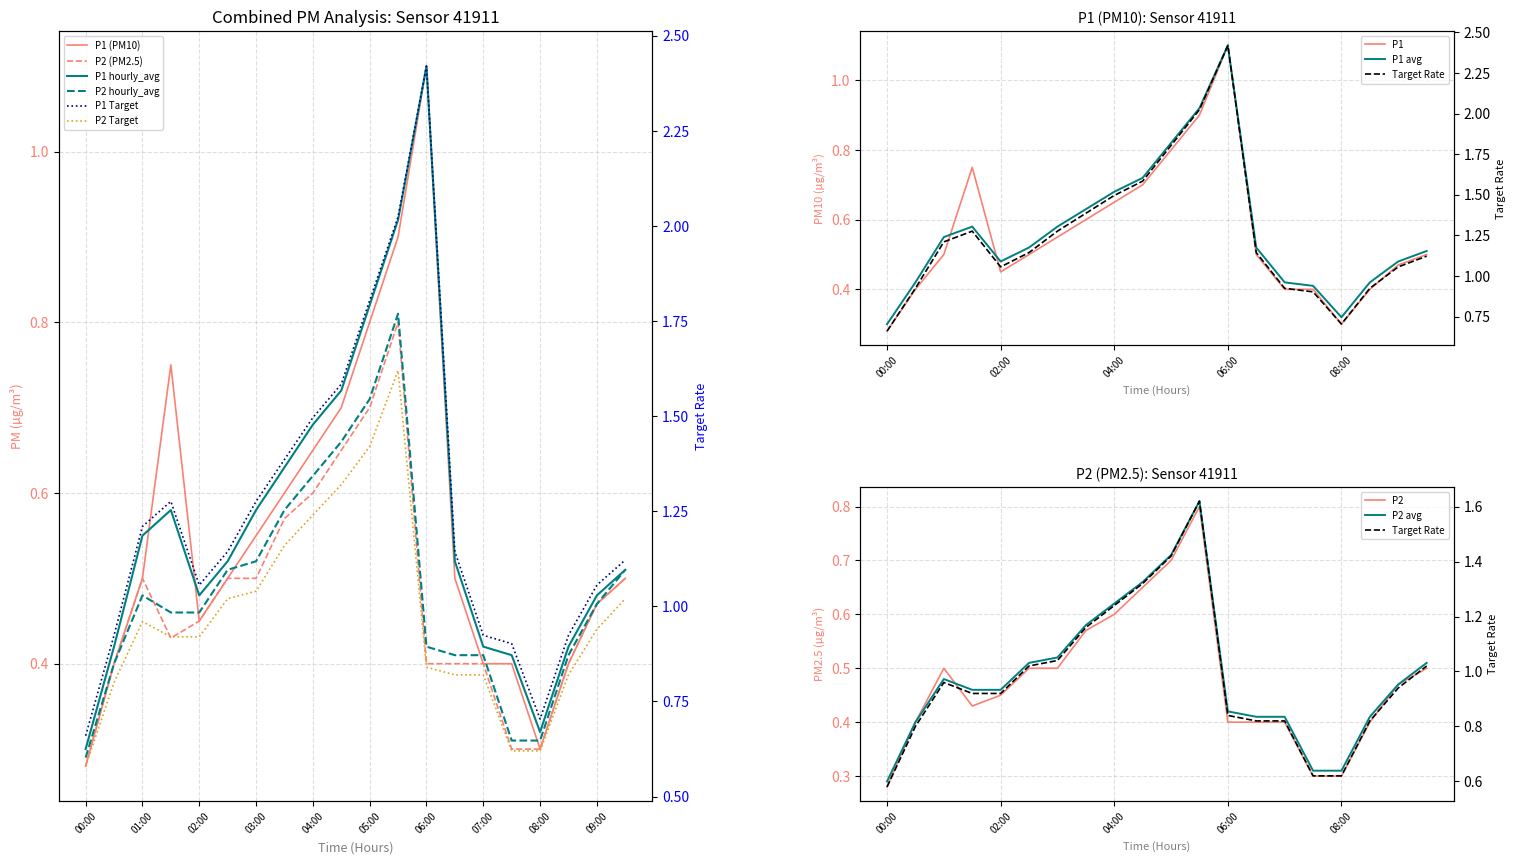

At how many categories does at least one series exceed 0?

20